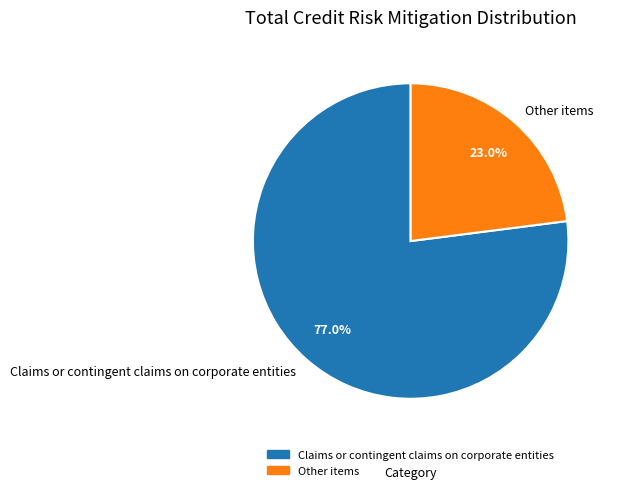

How many slices are in this pie chart?

2